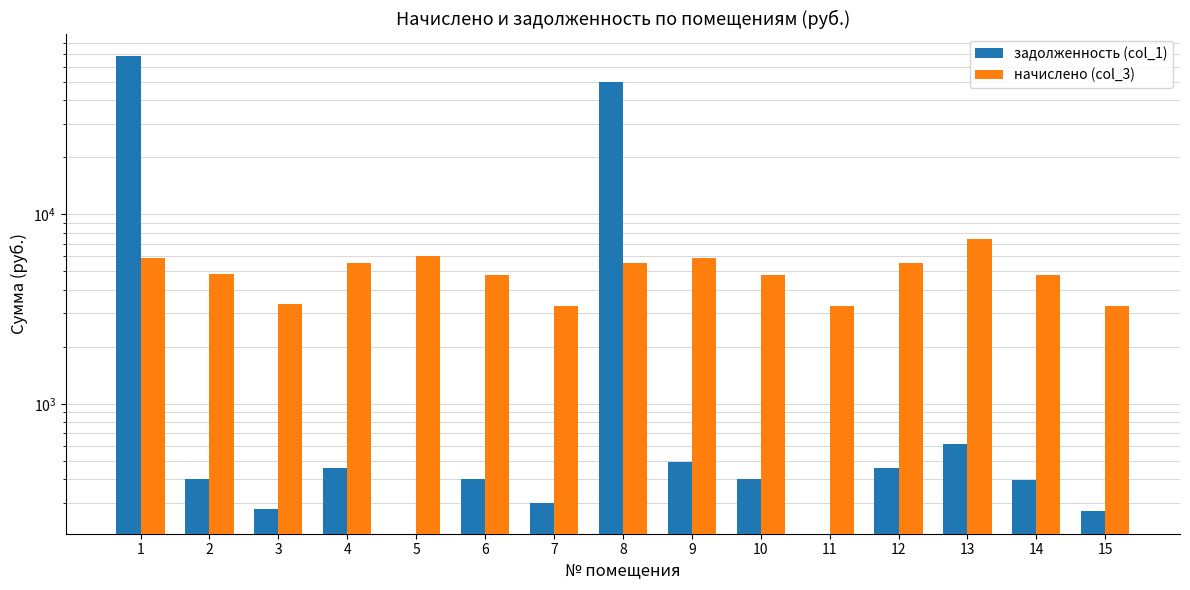

Are the bars grouped side by side (vs. stacked)?

Yes